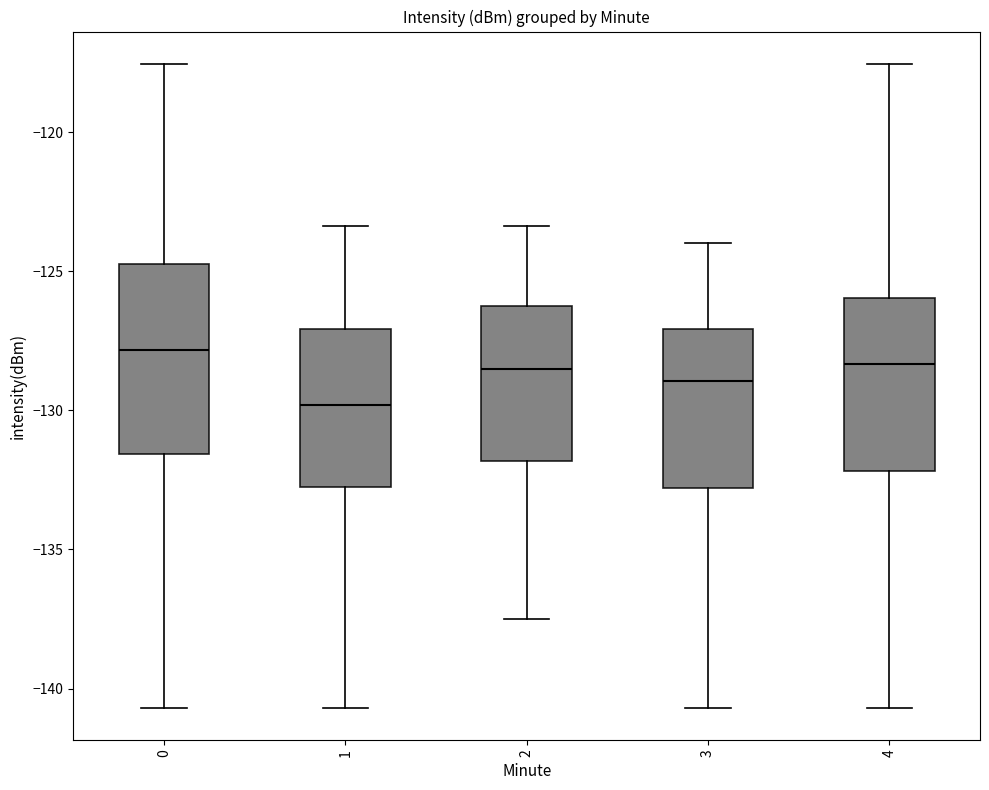

Where is the upper edge of the box at x = 2 on the y-axis? The values are not printed on the chart, so give them approximately, as read against the axis.

-126.0